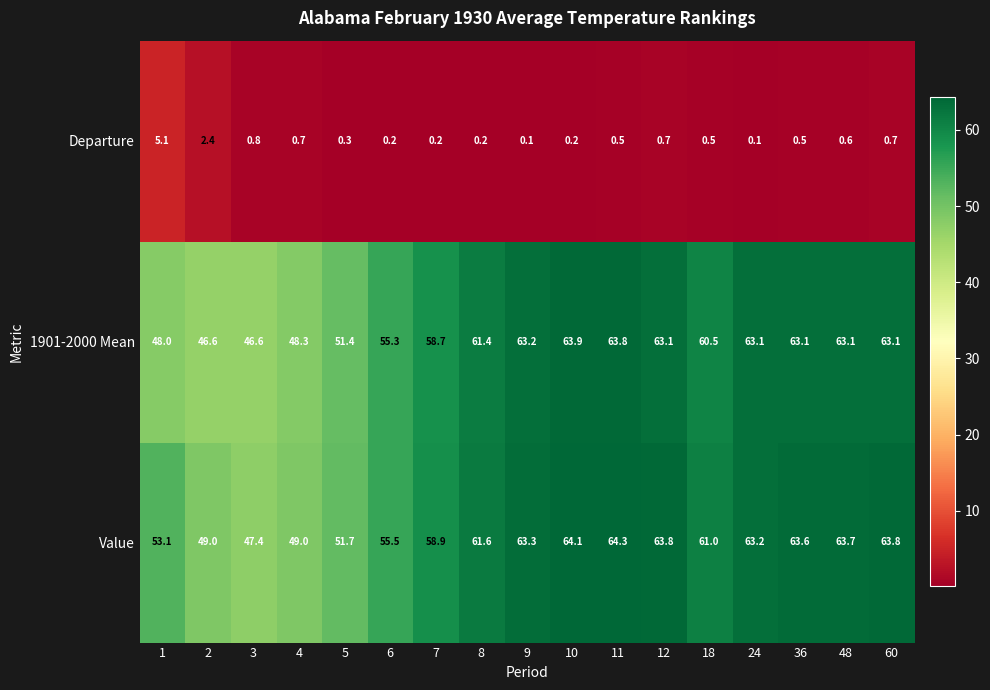

What is the maximum value shown in the chart?

64.3